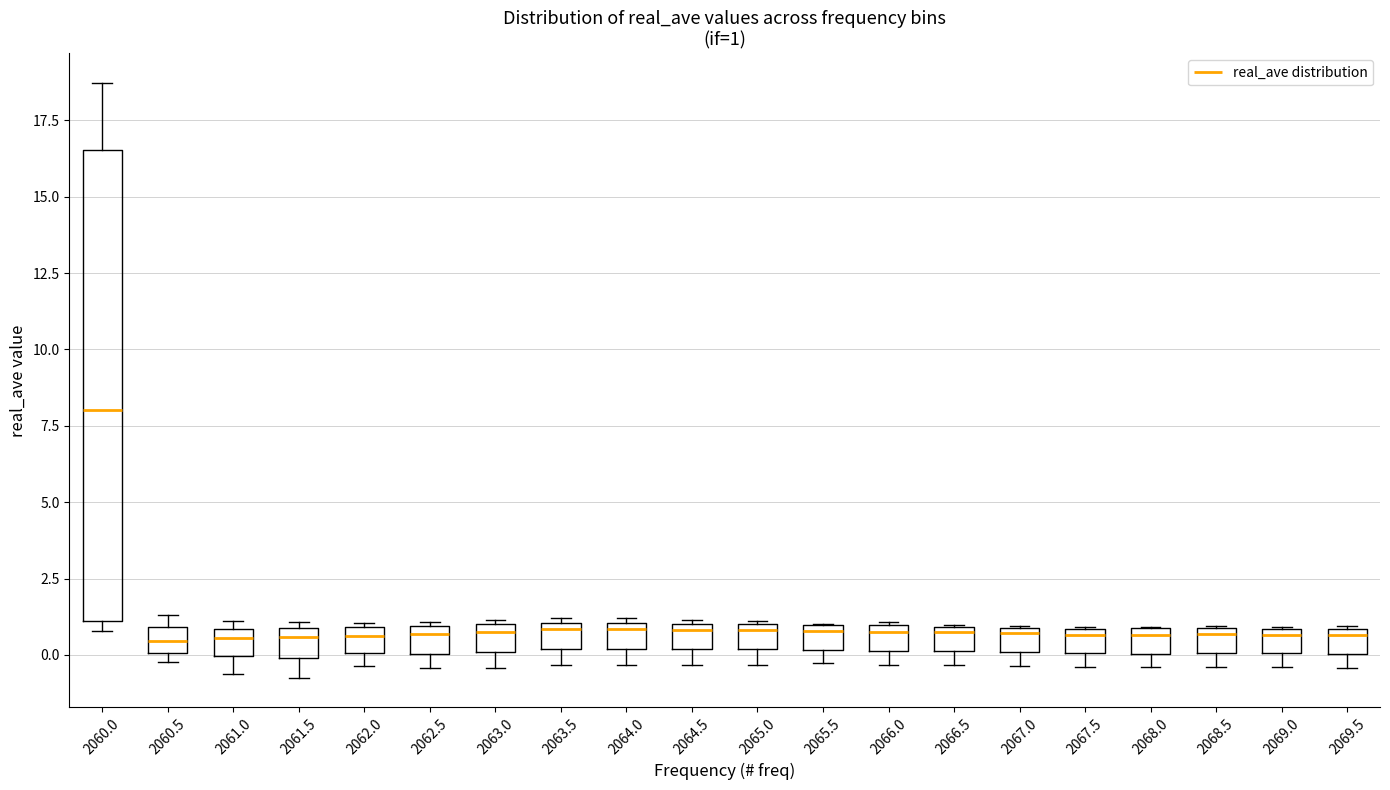

Comparing the boxes themselves (not the whiskers), which one is the tallest?

2060.0